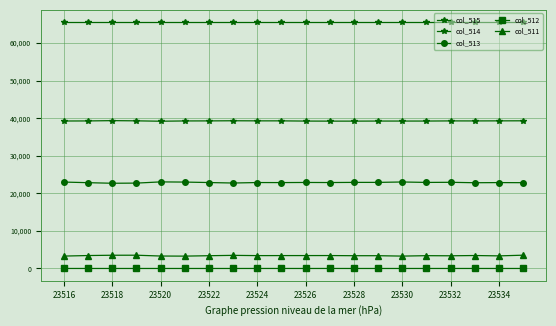

True or false: col_515 and col_511 cross at least once.

False